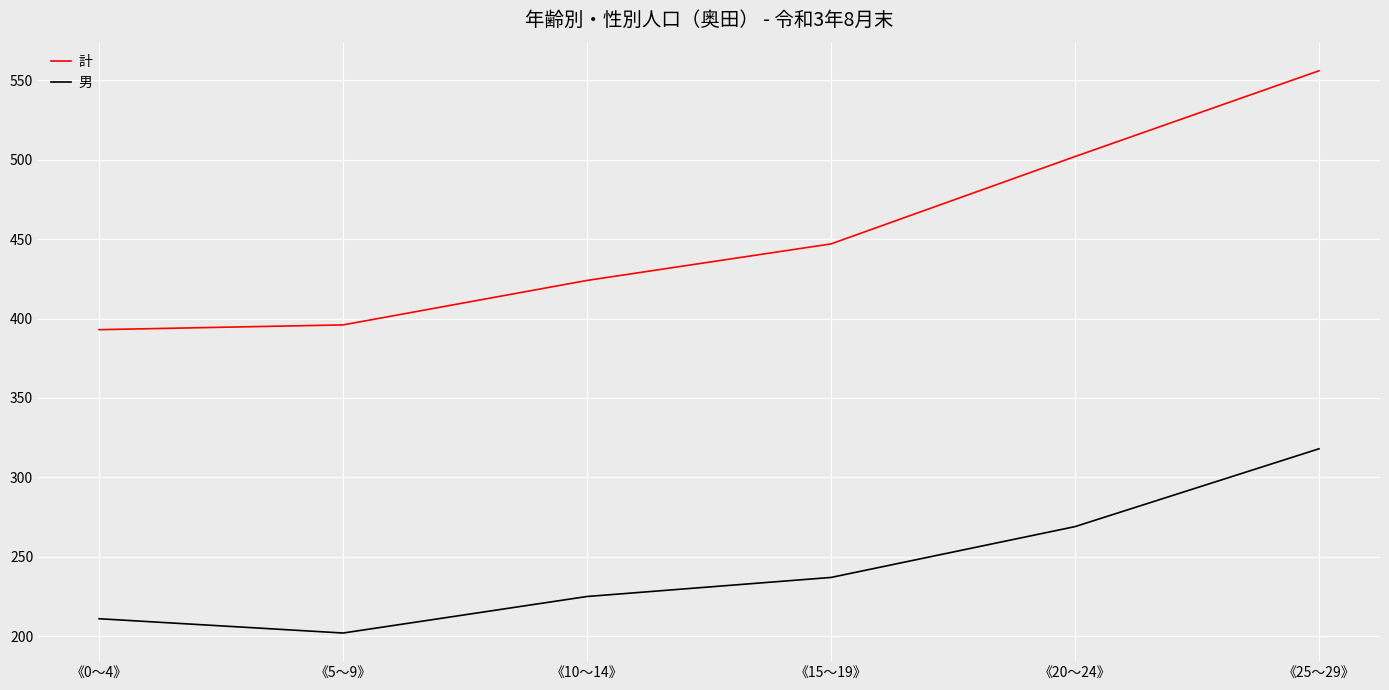

Which series has the widest spread of values?

計